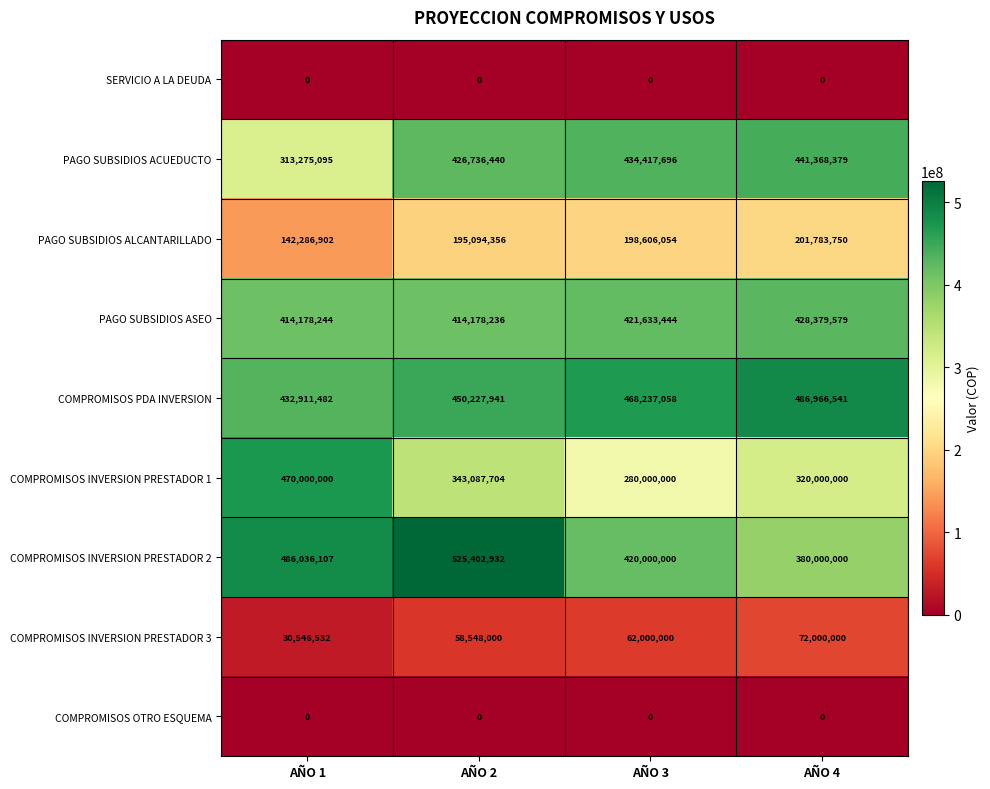

What is the sum of the PAGO SUBSIDIOS ASEO values at AÑO 2 and AÑO 4?

842557815